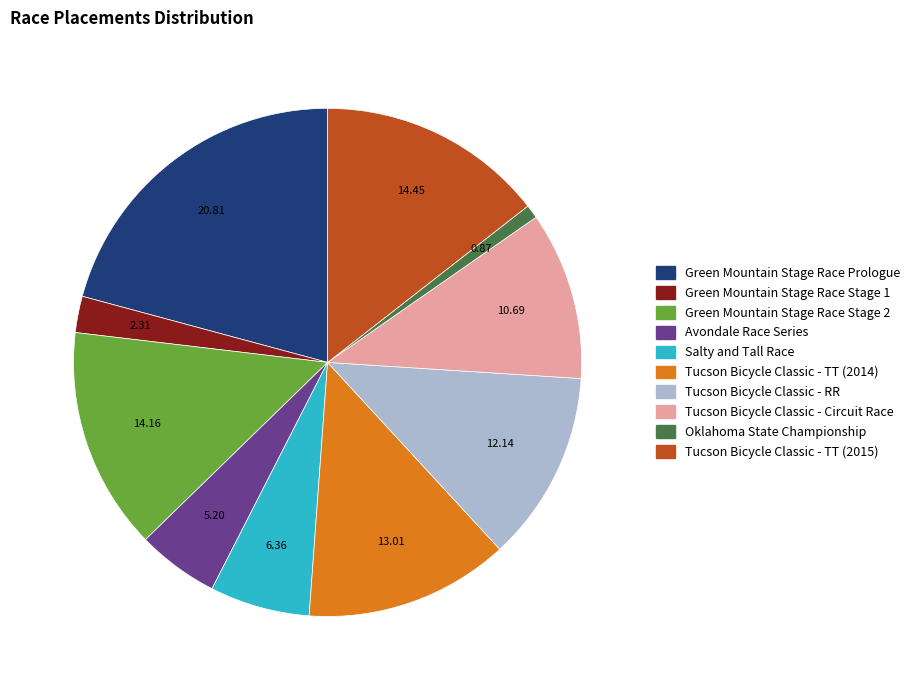

Approximately how many times larger is the value at Tucson Bicycle Classic - TT (2014) compared to Tucson Bicycle Classic - RR?

1.1